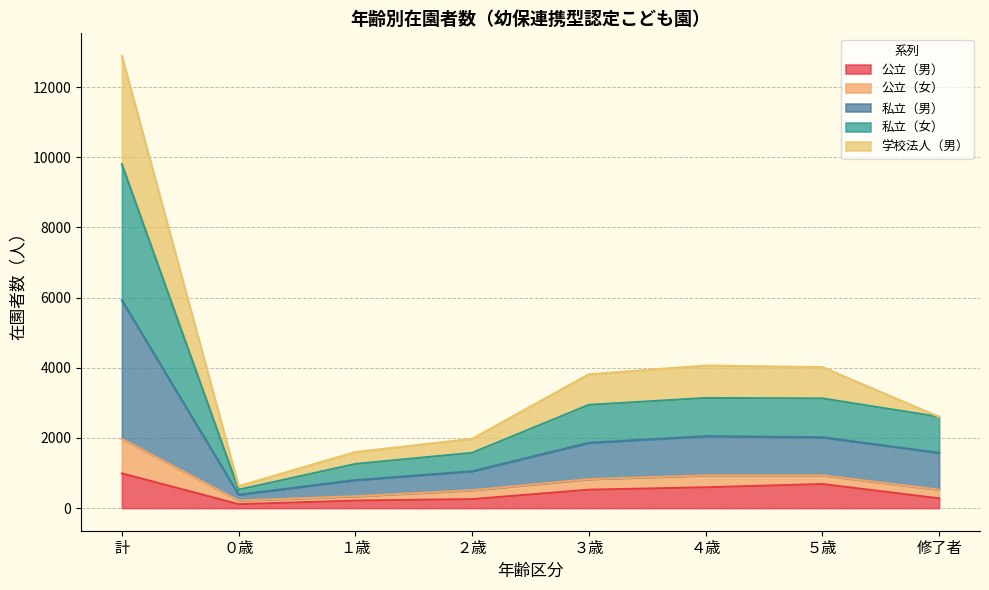

Rank the categories by 私立（男） value from highest to lowest.

計, ４歳, ５歳, ３歳, 修了者, ２歳, １歳, ０歳